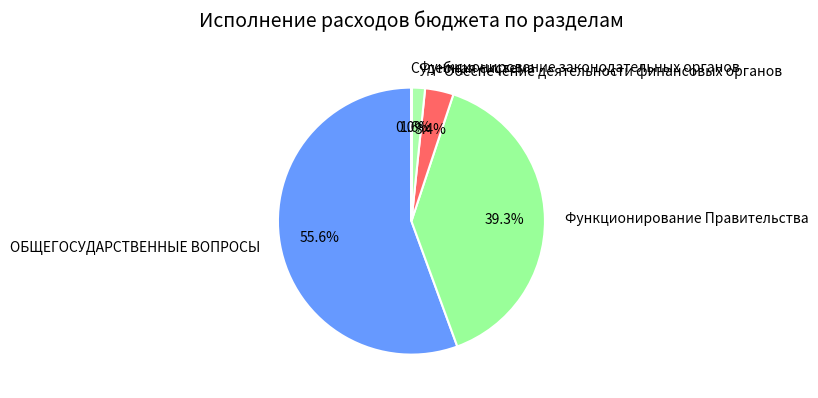

What is the ratio of the value at Функционирование законодательных органов to the value at Обеспечение деятельности финансовых органов?

0.5